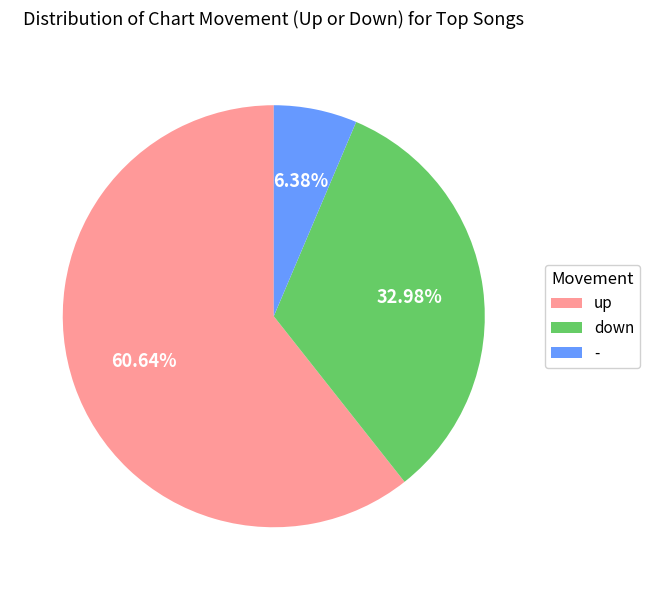

What percentage do up and down together represent?

93.6%